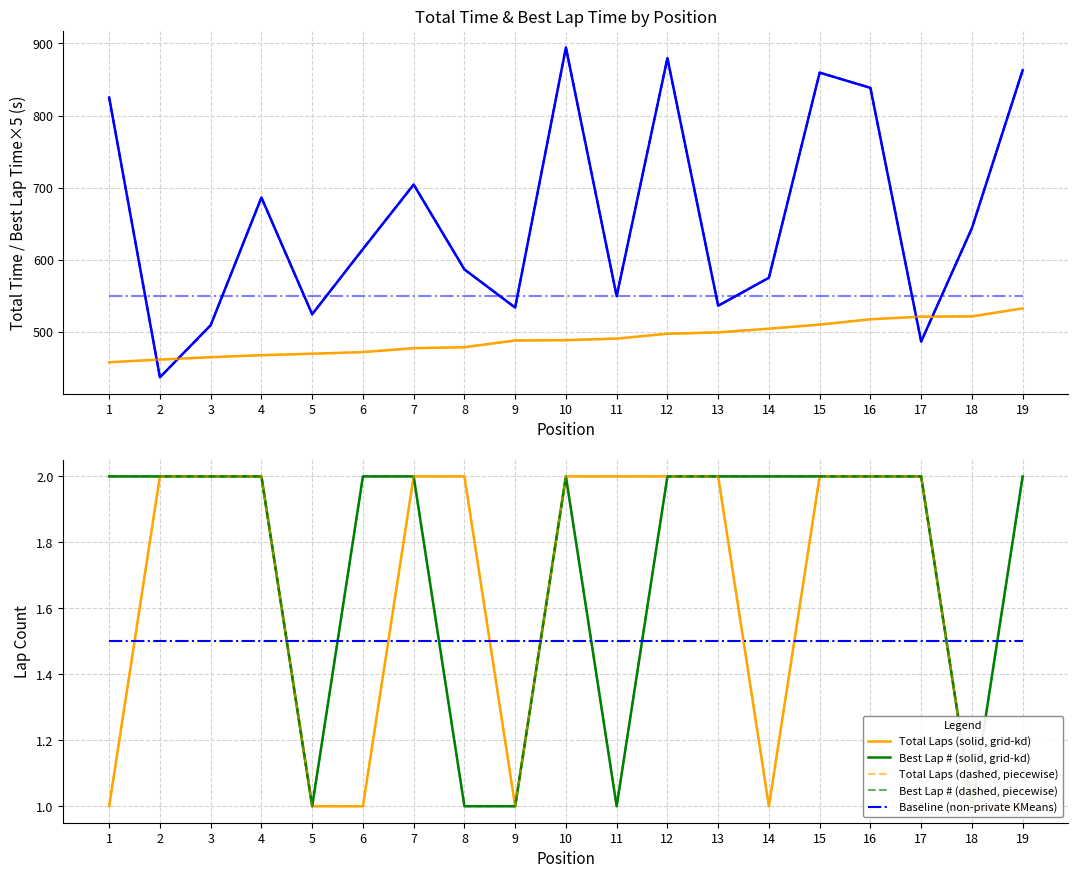

How many interior local valleys does the Total Time series have?

6